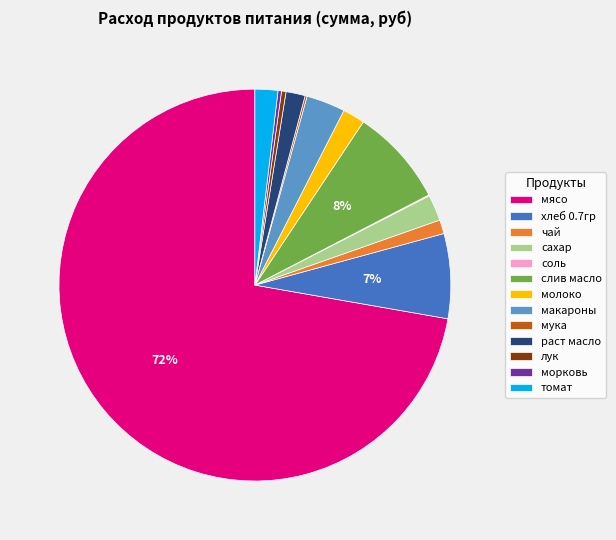

To the nearest percent, what is the combined percentage of раст масло and морковь?

2%